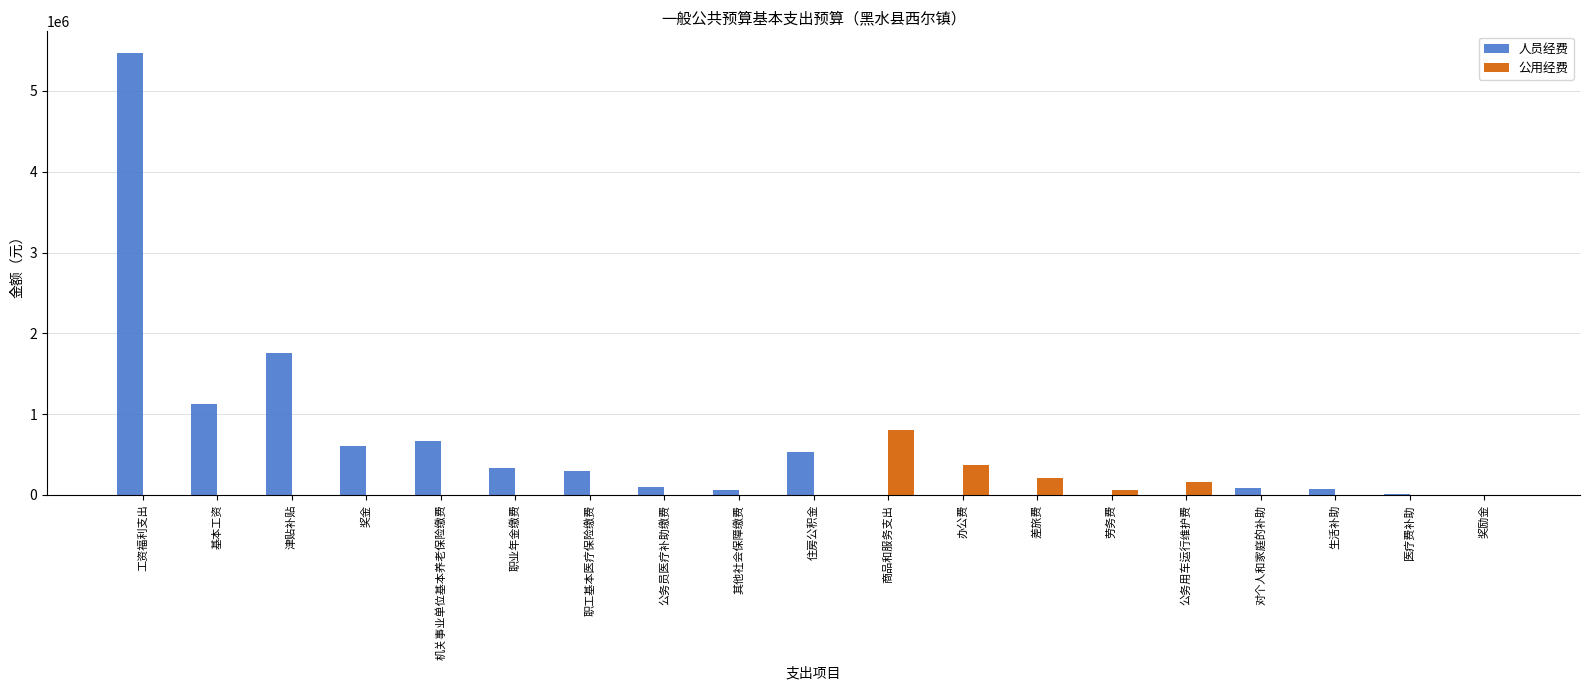

At which category is the sum across all series the highest?

工资福利支出